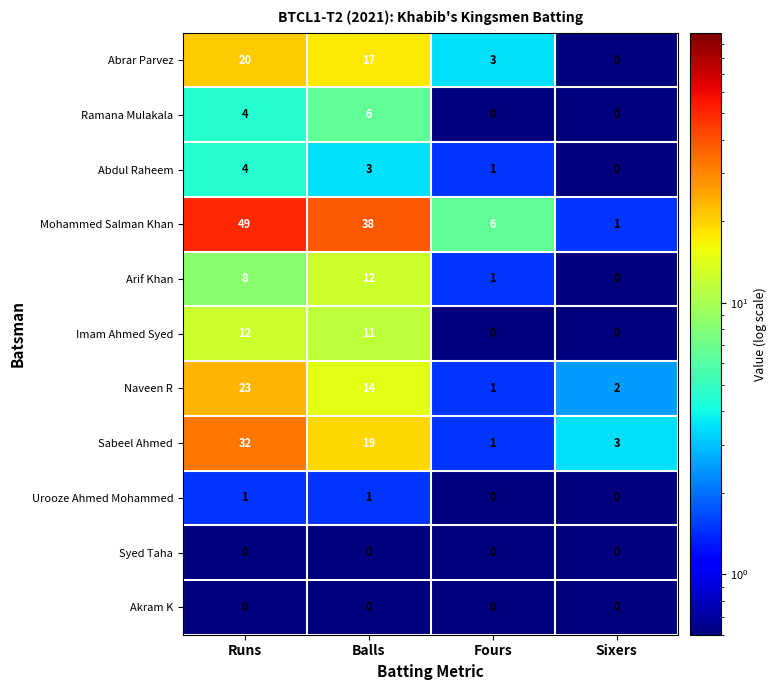

Where is Mohammed Salman Khan nearest to the value 25?

Balls